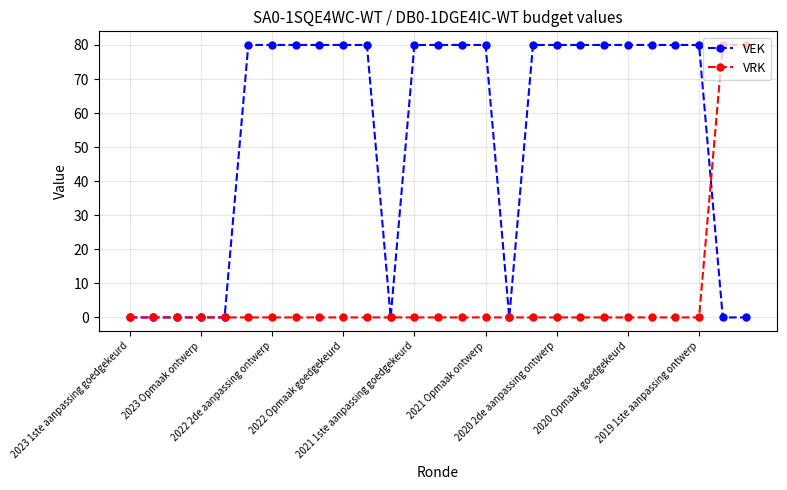

How many series are shown in this chart?

2